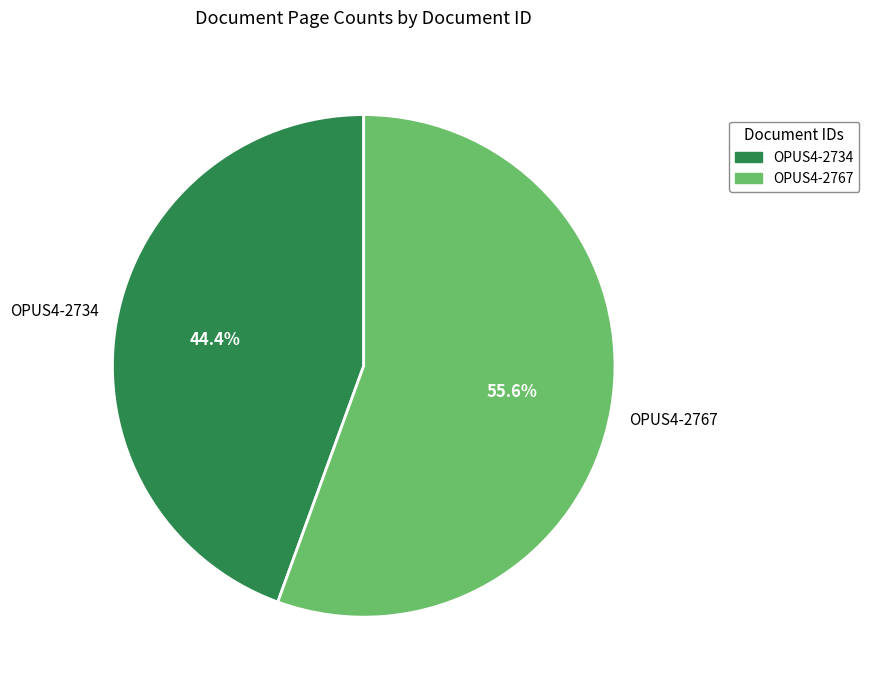

Which category has the biggest portion of the pie?

OPUS4-2767